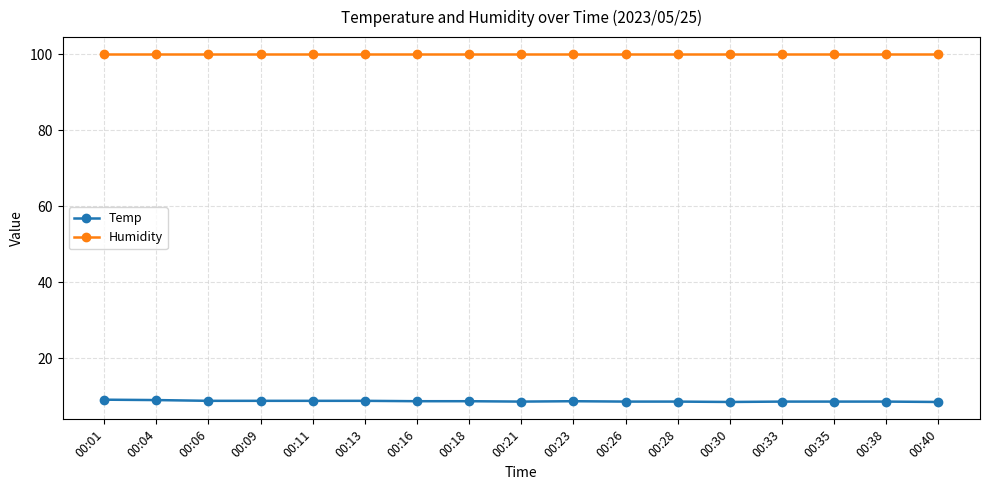

What is the spread (max minus min) of values at 00:13?

91.1